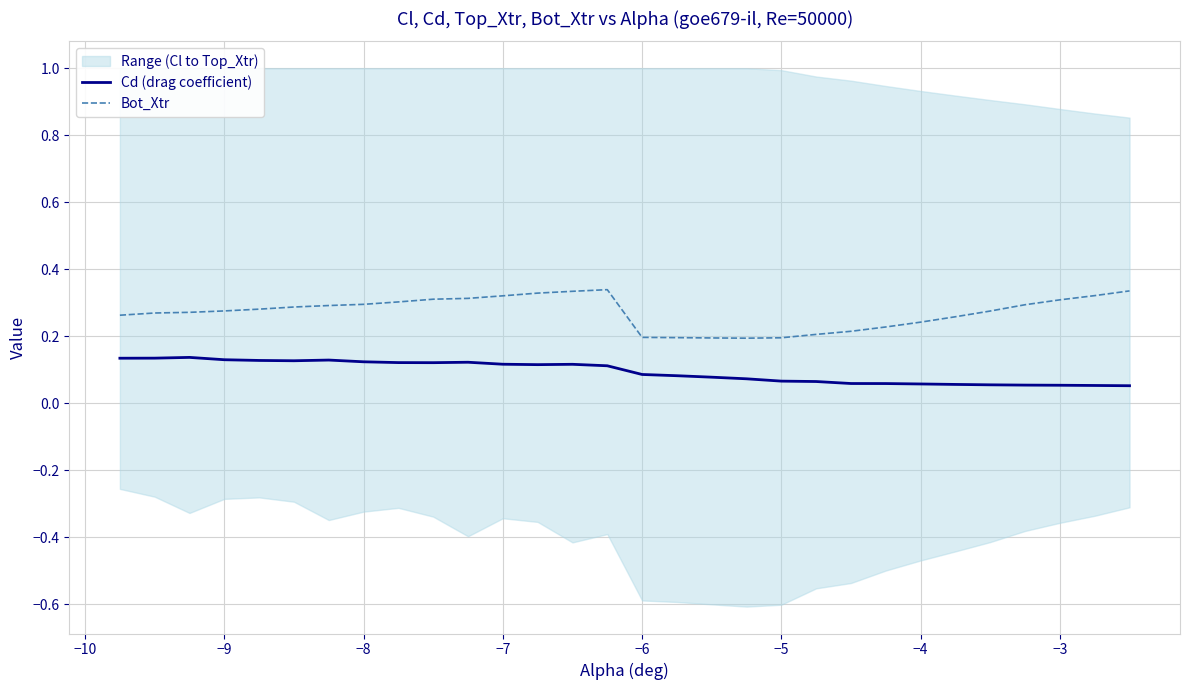

True or false: Bot_Xtr and Cd (drag coefficient) intersect in this chart.

False